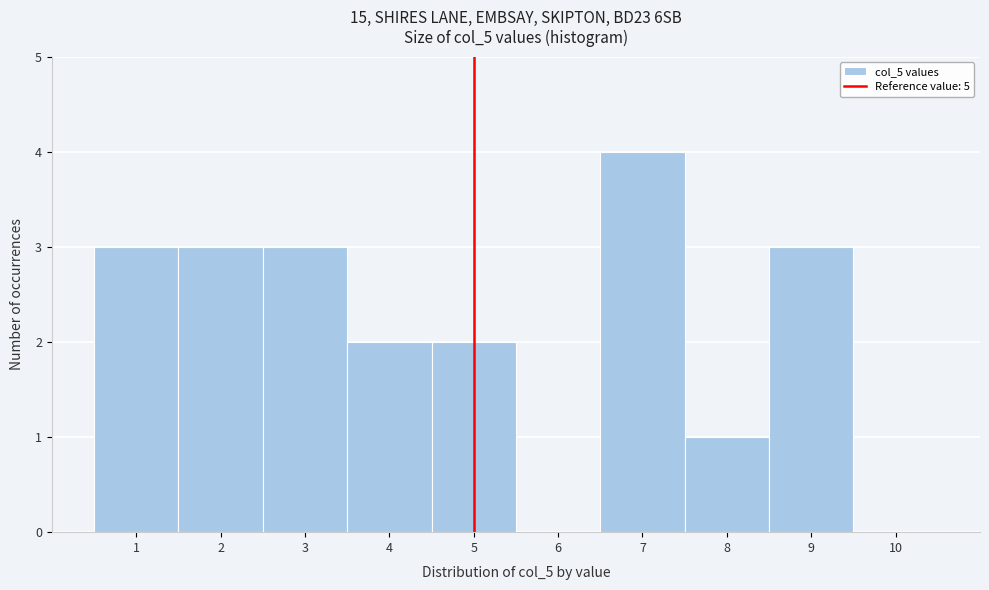

Reading left to right, list every bar in this chart as the range it spans on the x-axis followed by its height. The values are not printed on the chart, so give them approximately, as read against the axis.

0.5 to 1.5: 3
1.5 to 2.5: 3
2.5 to 3.5: 3
3.5 to 4.5: 2
4.5 to 5.5: 2
5.5 to 6.5: 0
6.5 to 7.5: 4
7.5 to 8.5: 1
8.5 to 9.5: 3
9.5 to 10.5: 0